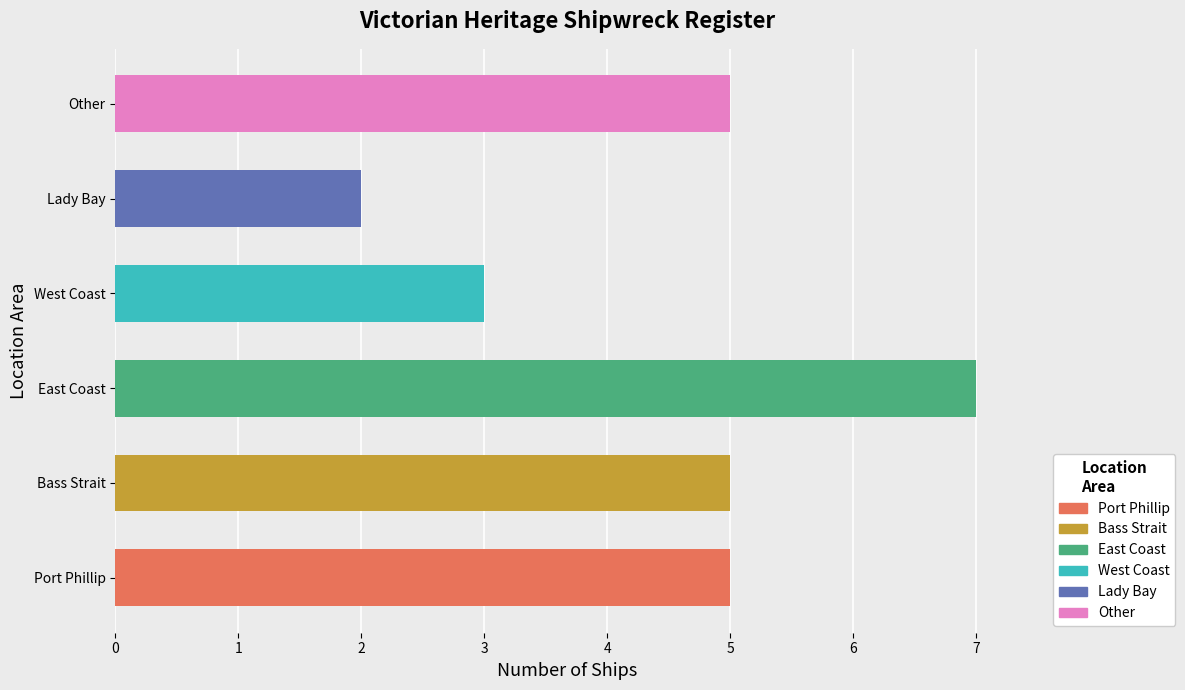

Count the number of values greater than 5.

1